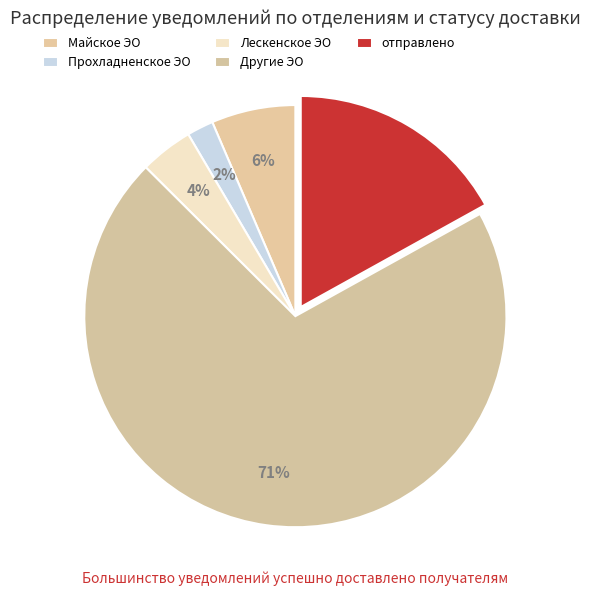

Count the number of slices in the pie.

5